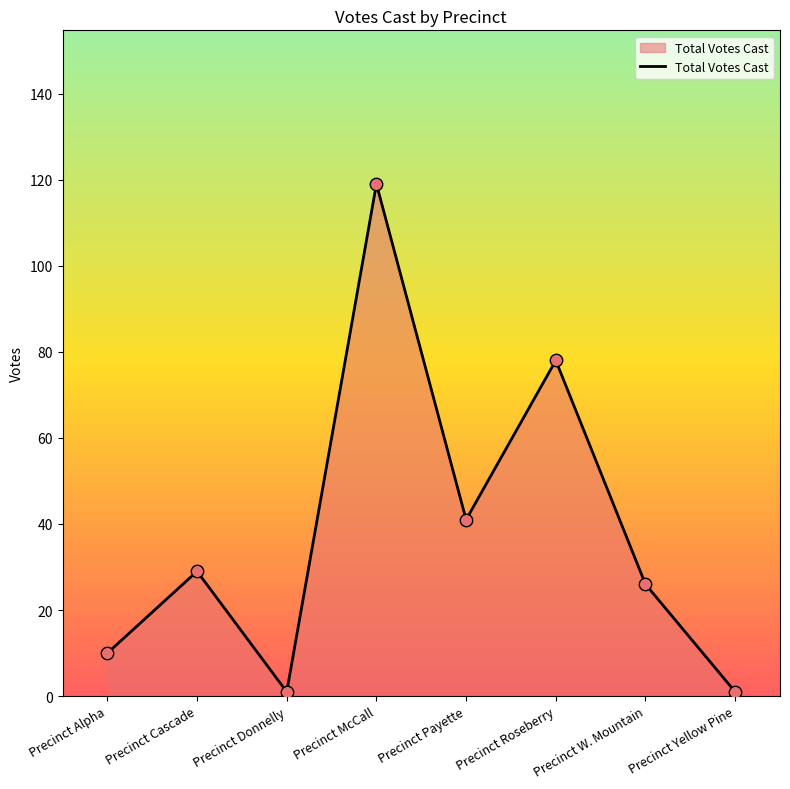

Between Precinct Payette and Precinct Cascade, which is larger?

Precinct Payette